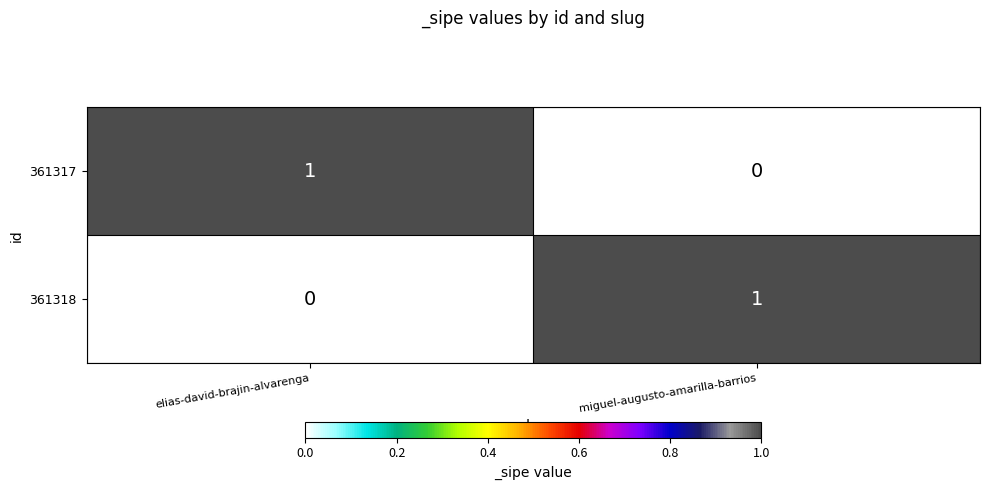

The 361317 series shows 1 at miguel-augusto-amarilla-barrios. True or false?

False